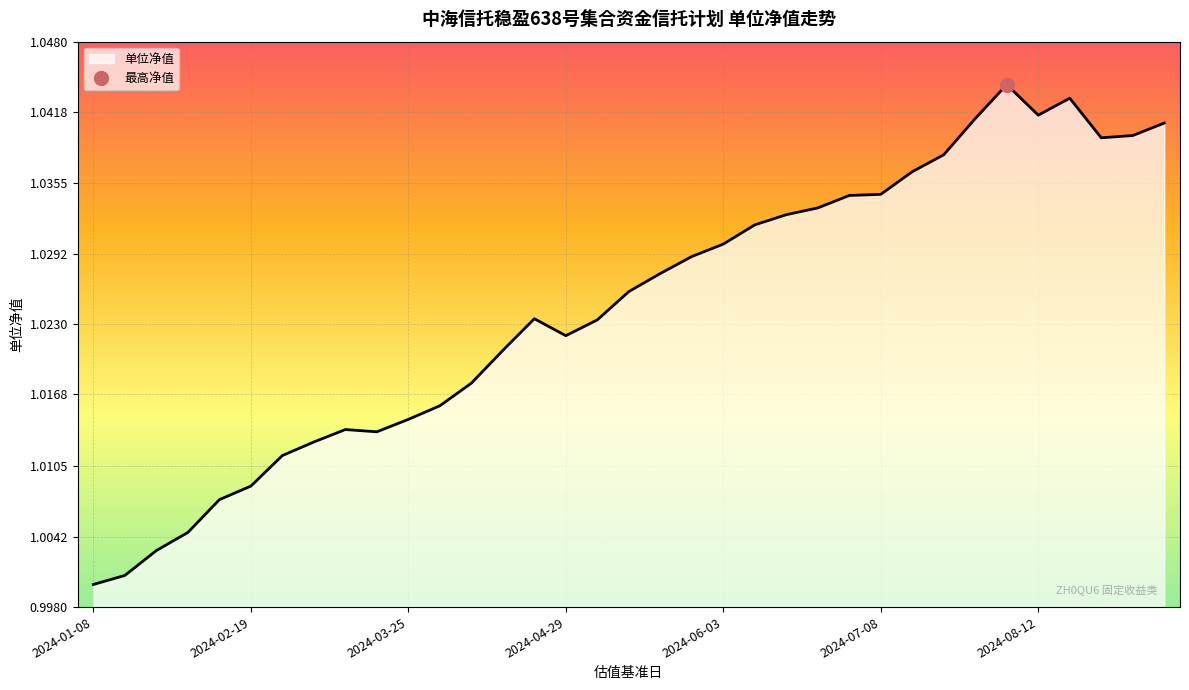

True or false: the data shows 1.0 at 2024-02-19.

True